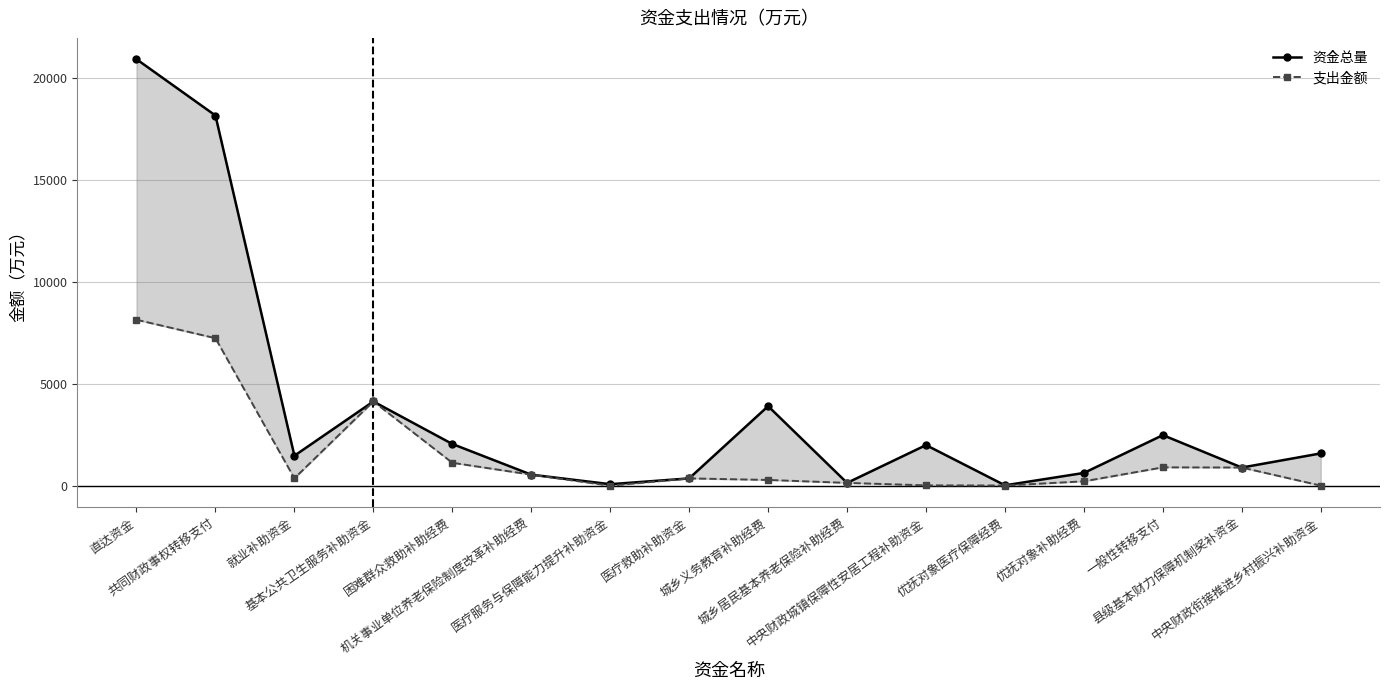

The value of 支出金额 at 中央财政衔接推进乡村振兴补助资金 is 4.6. True or false?

False